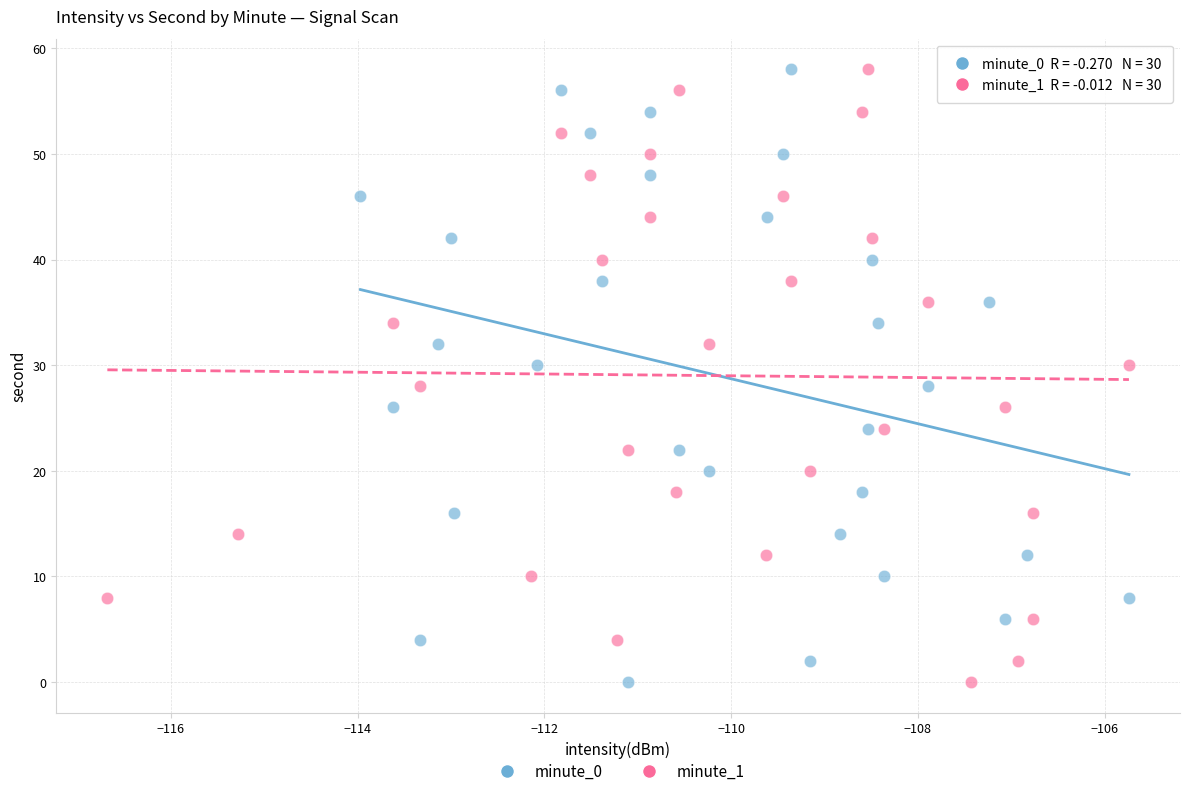

What are all the series names shown in the legend?

minute_0, minute_1